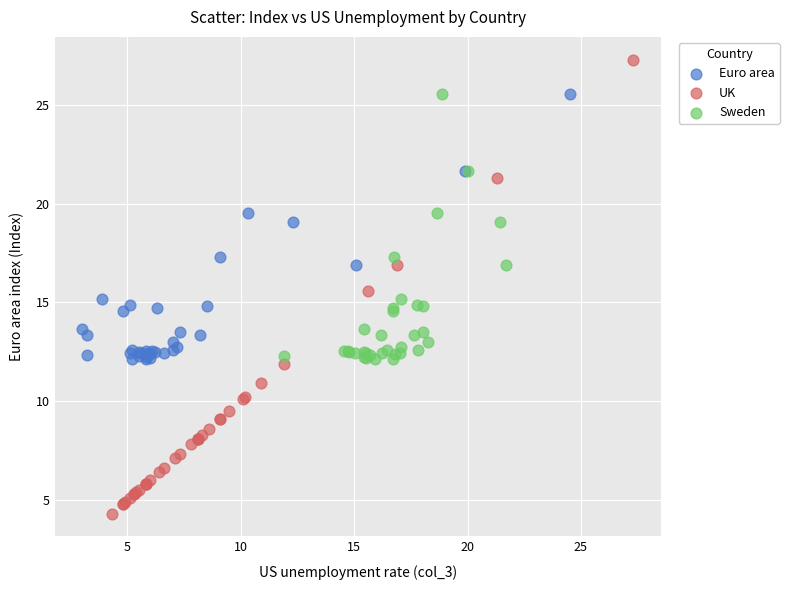

Which series contains the highest Y value?

UK